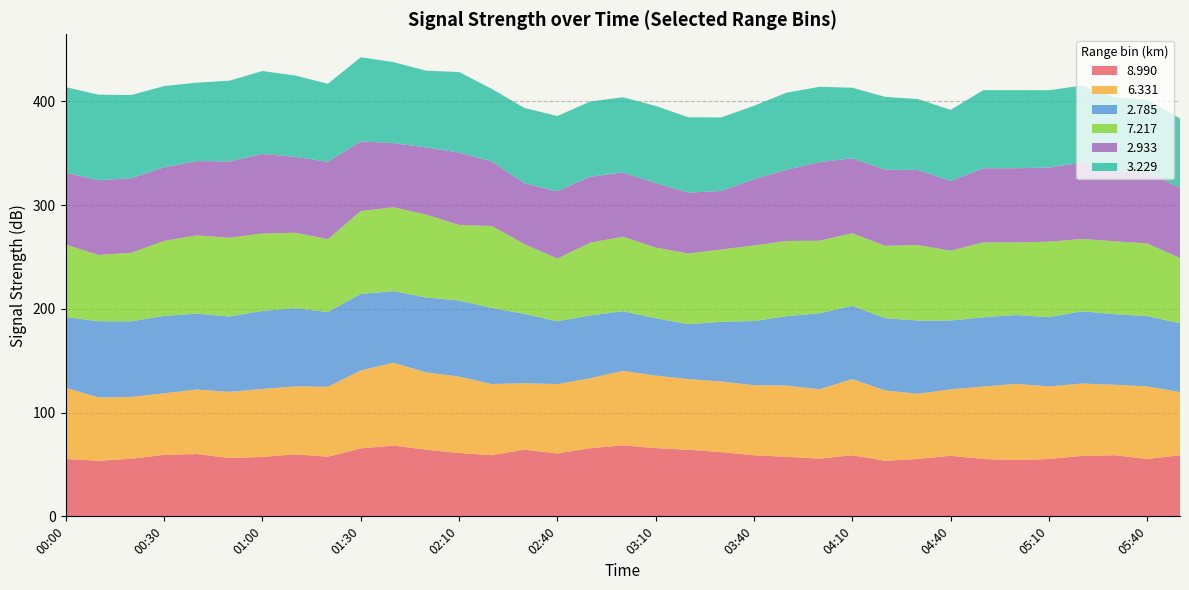

The 8.990 series shows 75.2 at 00:00. True or false?

False